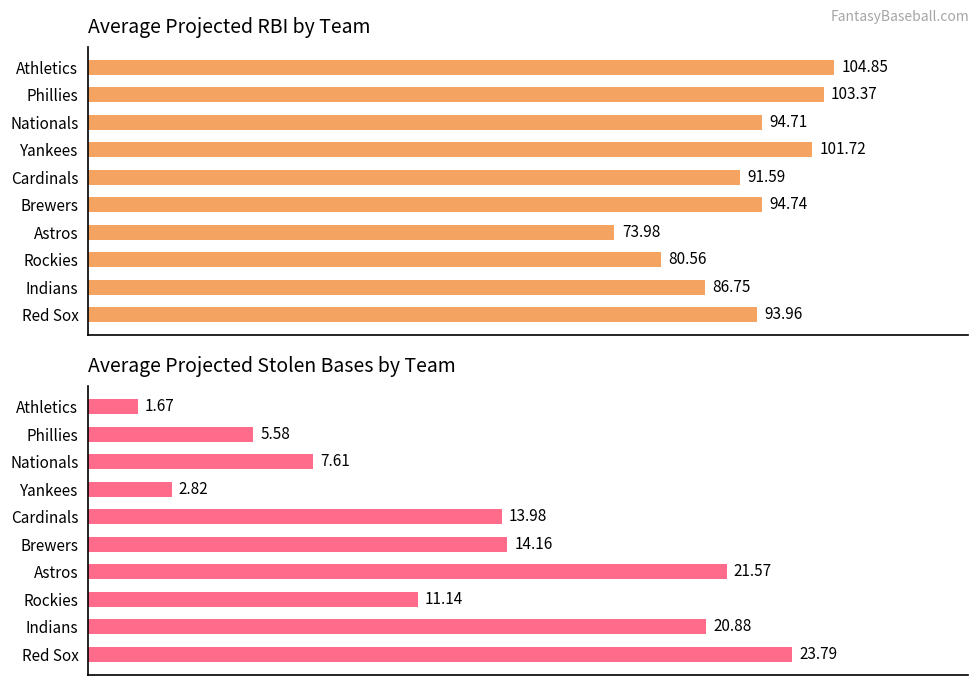

Is the value of Average RBI at Yankees greater than the value of Average SB at Nationals?

Yes